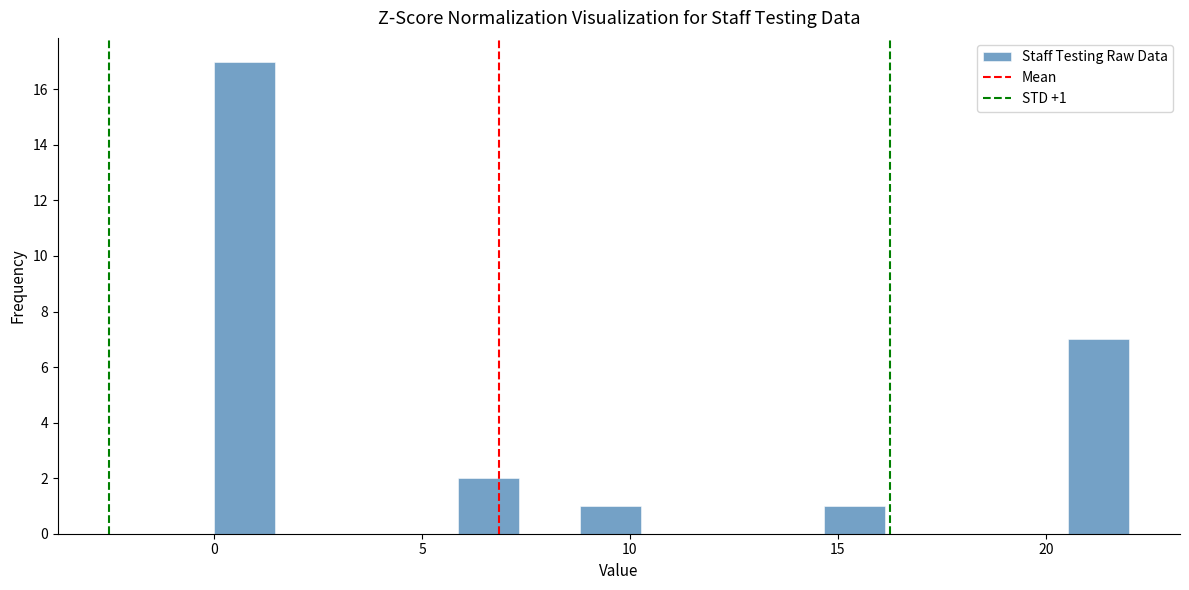

Read against the x-axis, roughly where is the centre of the tallest bar?

0.5